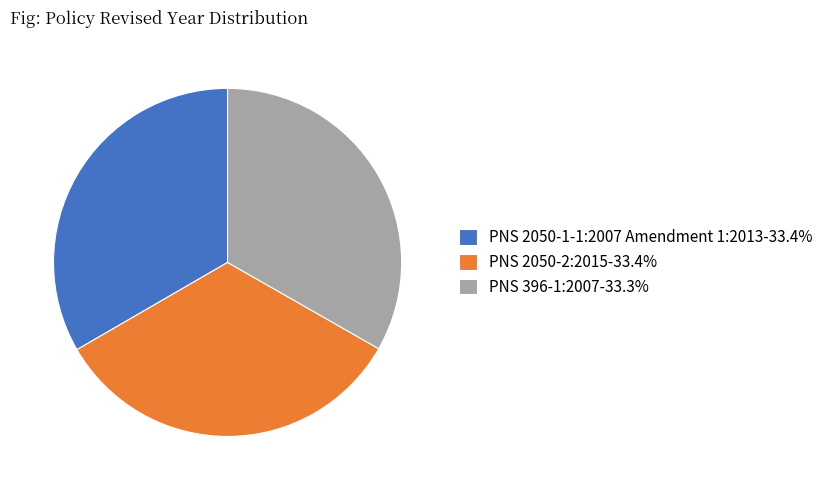

What is the ratio of the value at PNS 396-1:2007-33.3% to the value at PNS 2050-1-1:2007 Amendment 1:2013-33.4%?

1.0